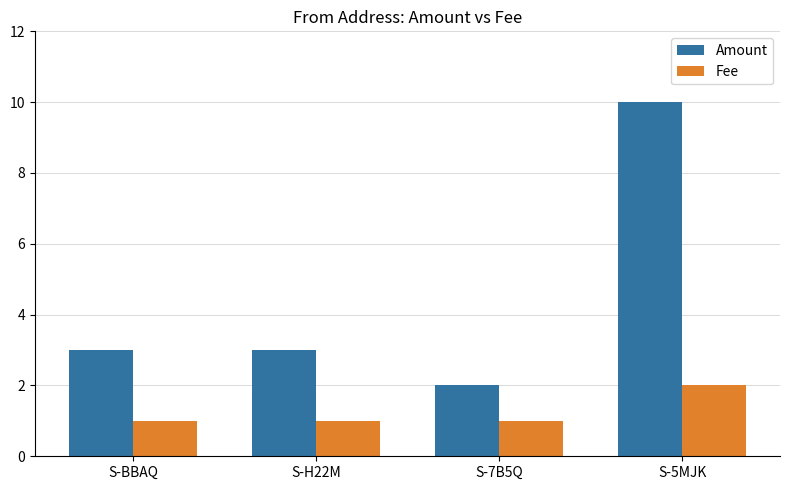

What is the difference between the highest and lowest values at S-5MJK?

8.0